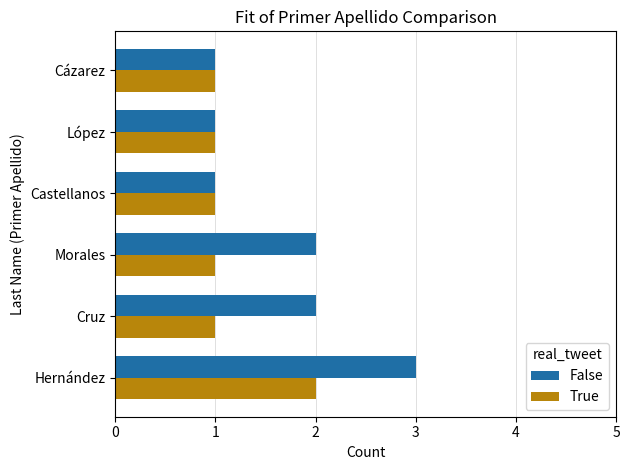

What is the minimum value shown in the chart?

1